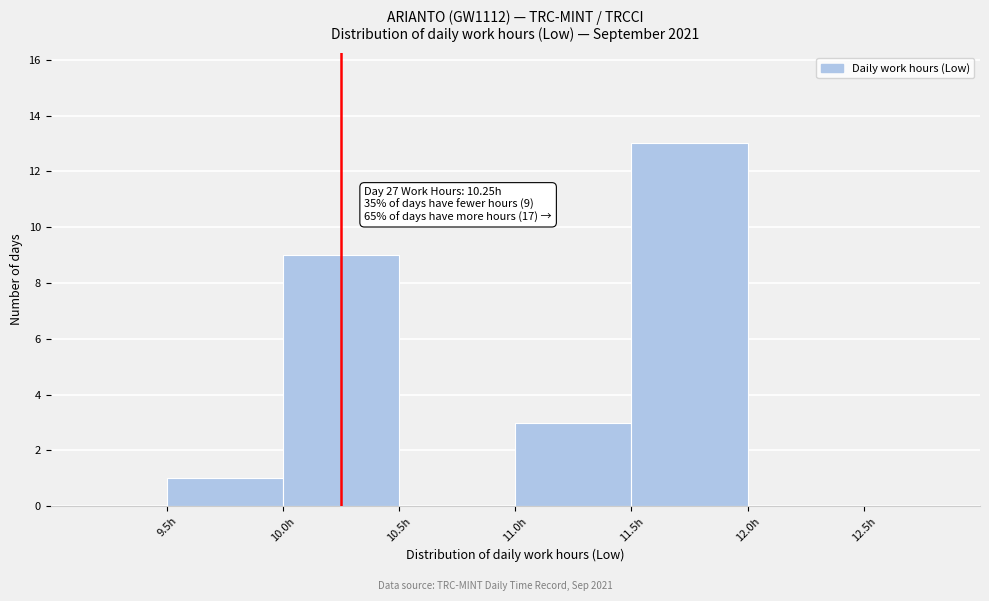

Which range on the x-axis has the tallest bar?

11.5 to 12.0